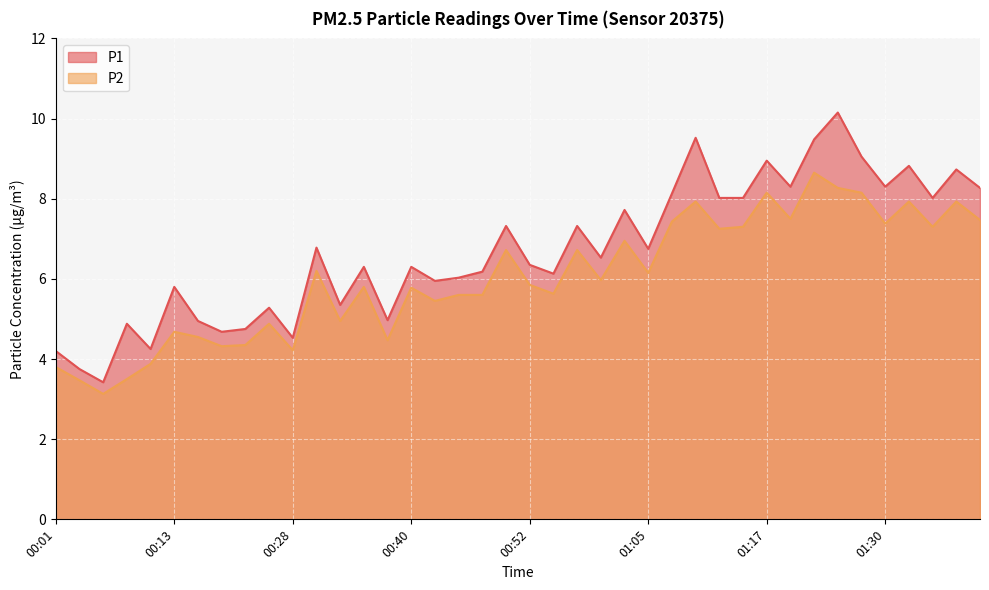

True or false: P2 and P1 intersect in this chart.

False